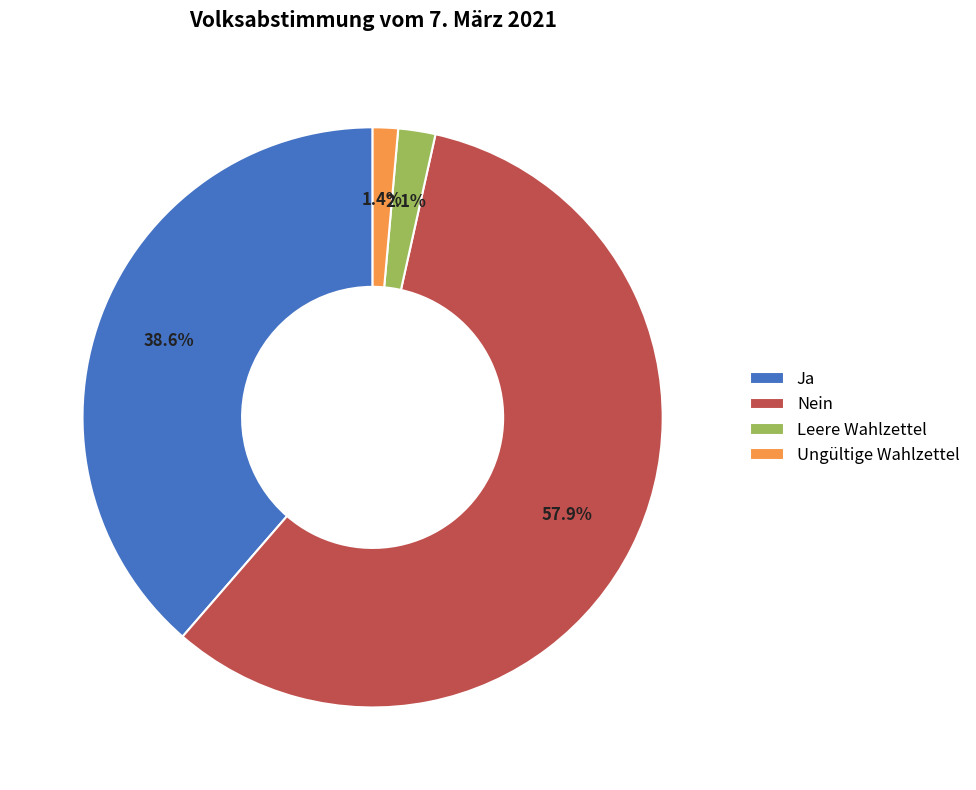

How many slices are in this pie chart?

4